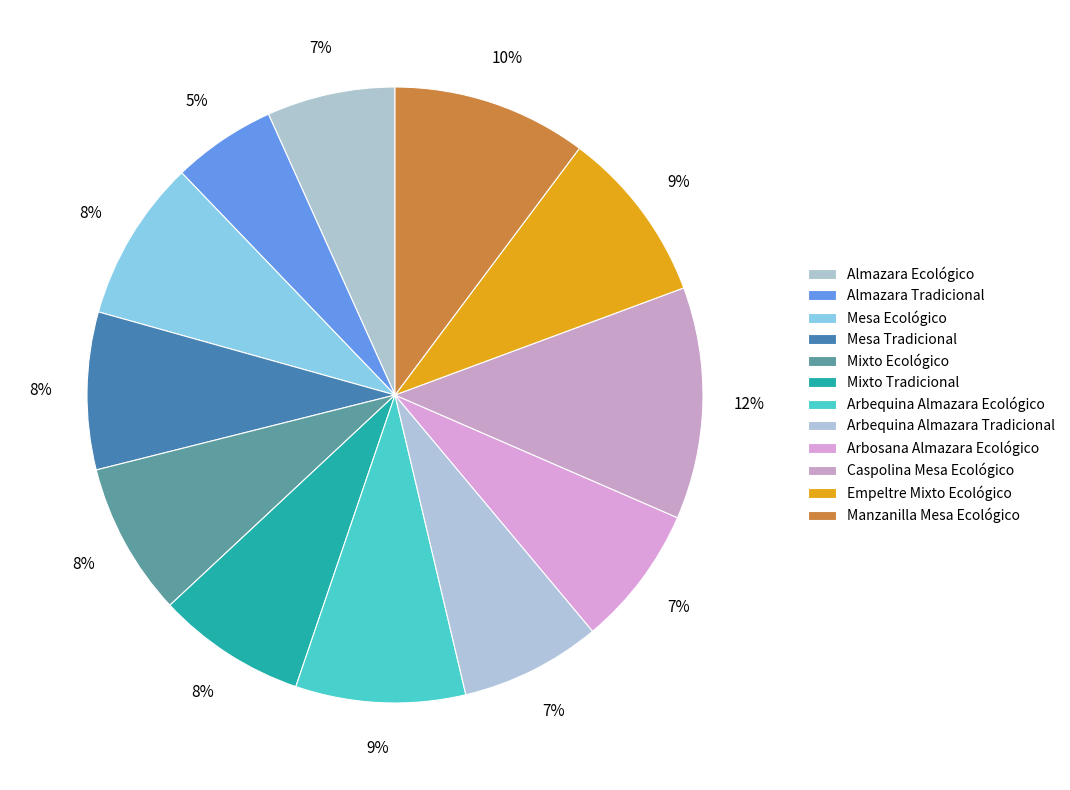

Is it true that Mixto Ecológico is 21% of the pie?

False